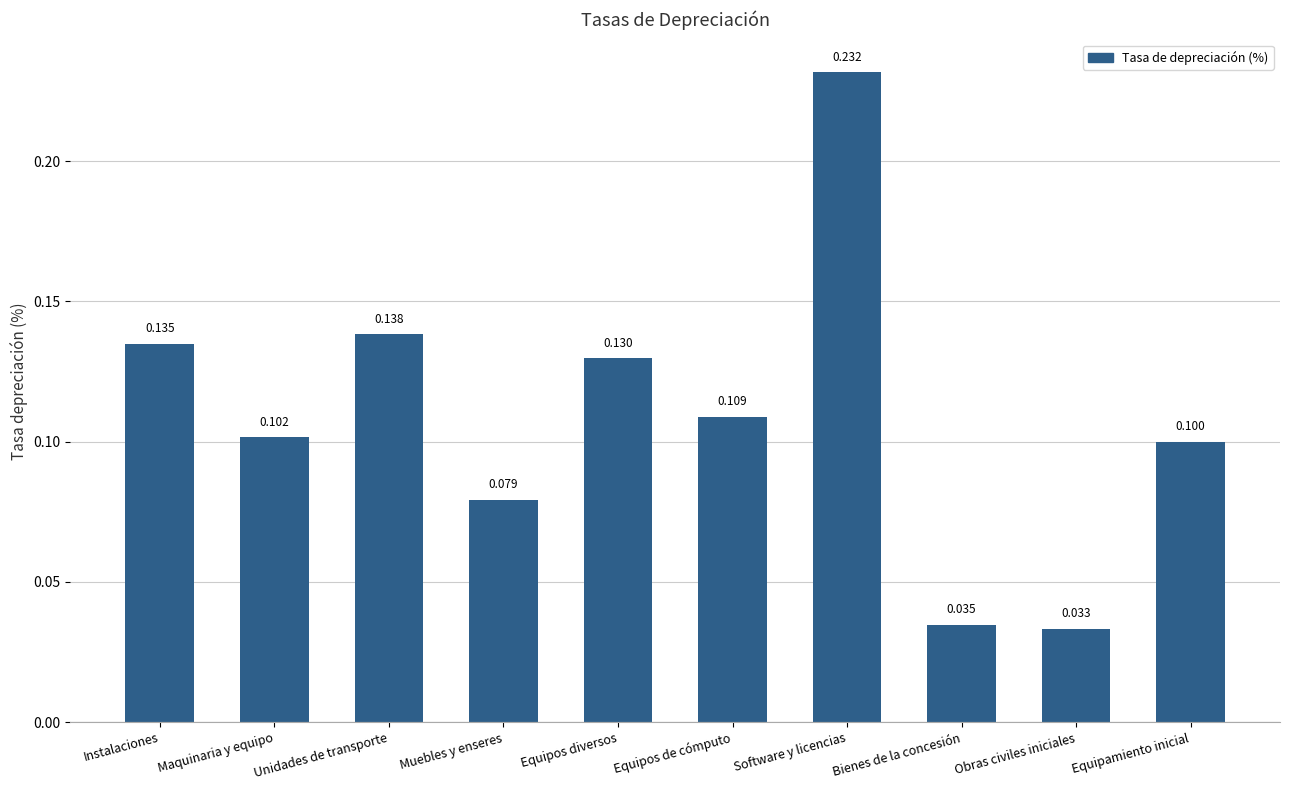

At which category does the chart reach its peak across all series?

Software y licencias